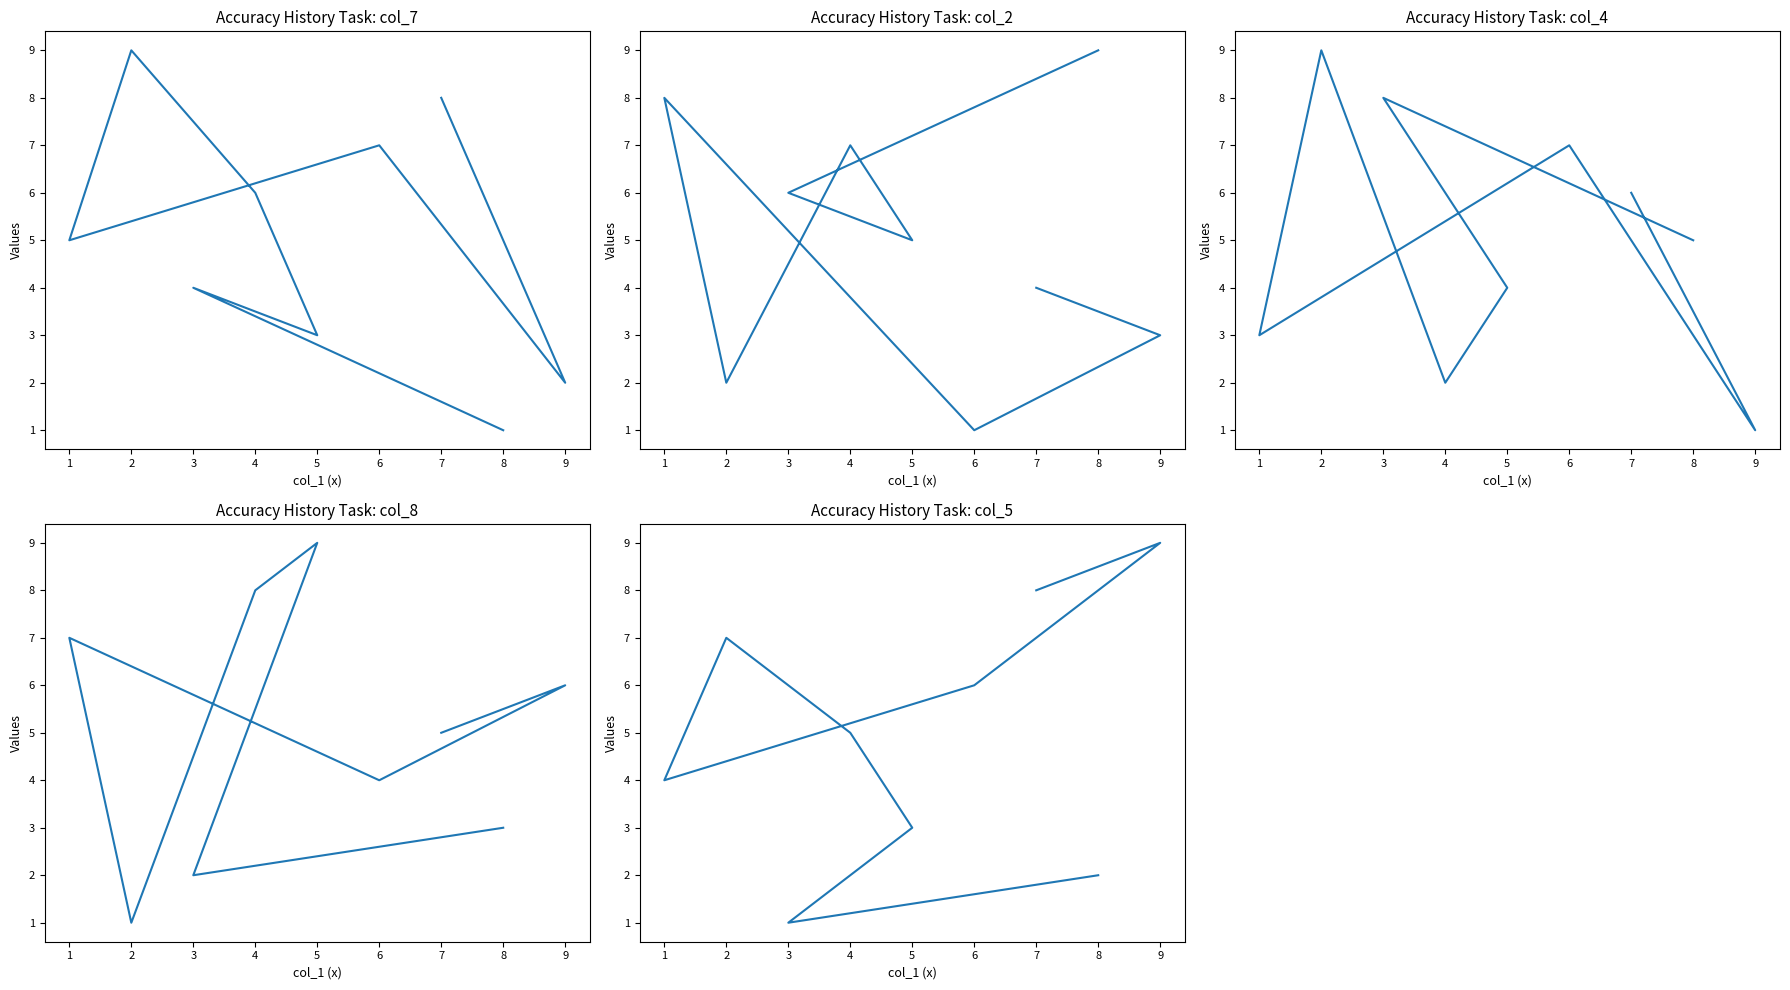

At which category is the sum across all series the highest?

2